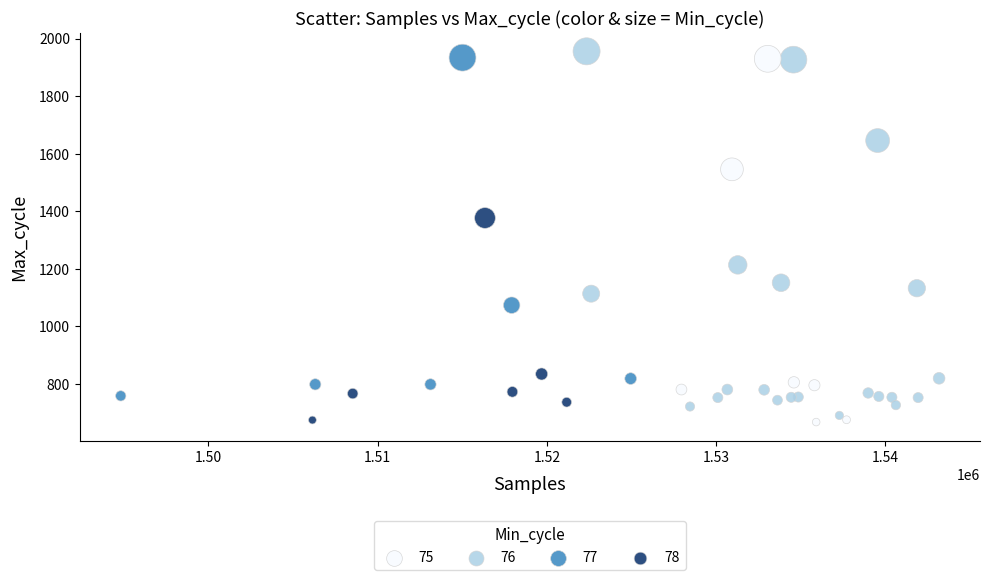

What Y value in the scatter plot is closest to 1312?

1377